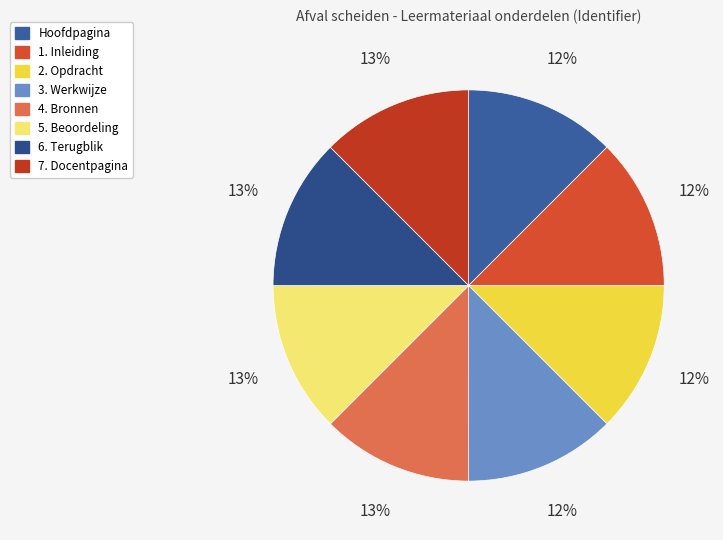

To the nearest percent, what is the average slice percentage?

12%